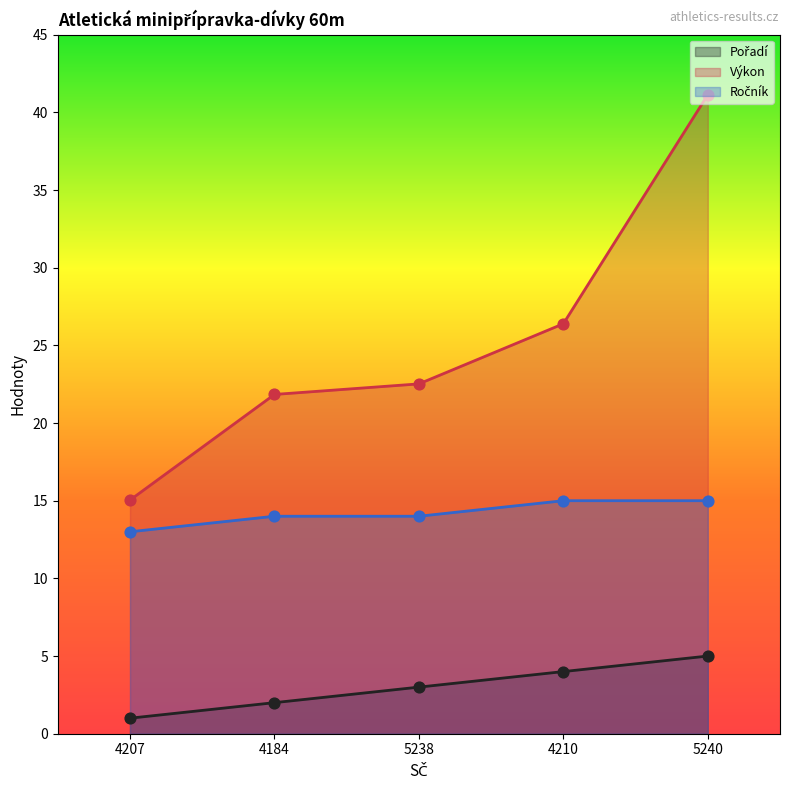

What is the total value across all series at 4184?

37.8